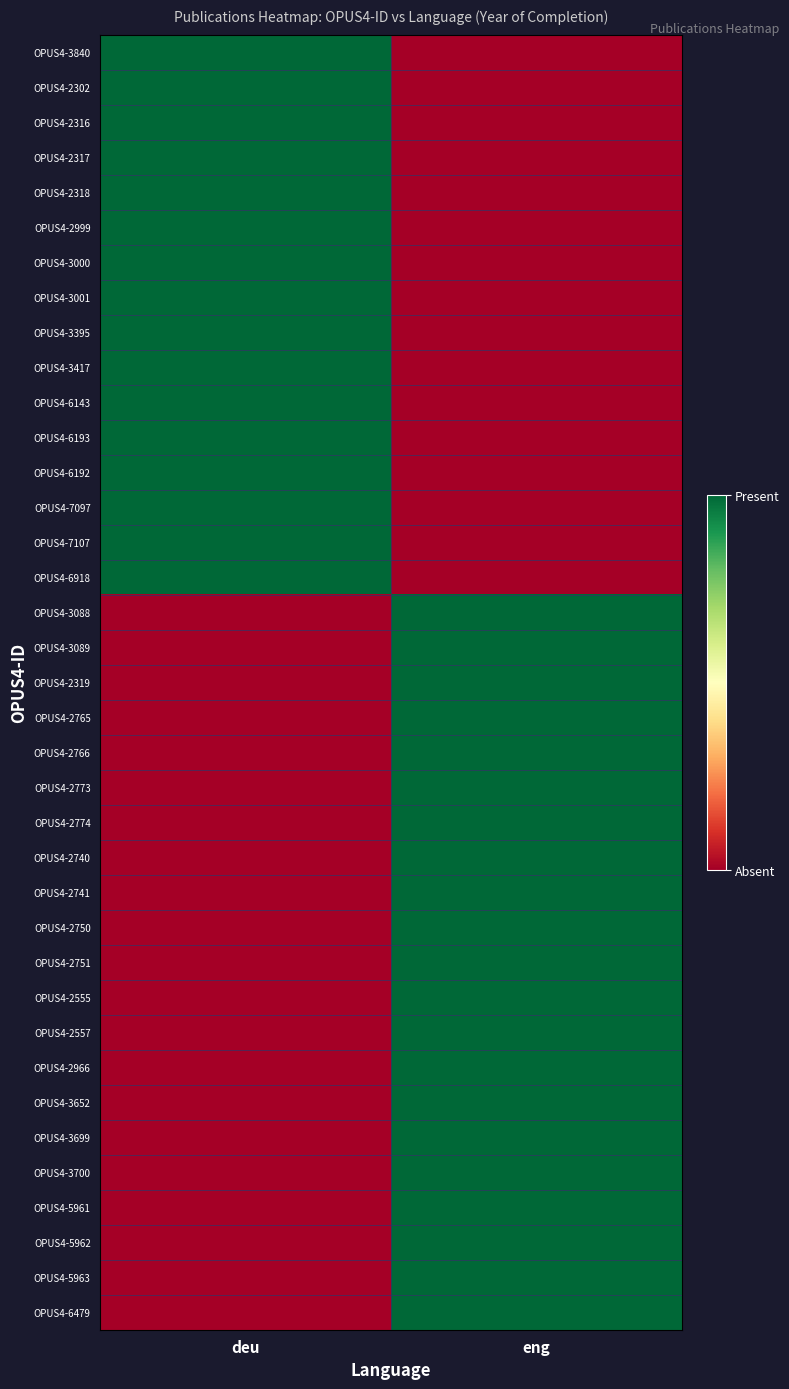

What is the difference between the highest and lowest values at eng?

1